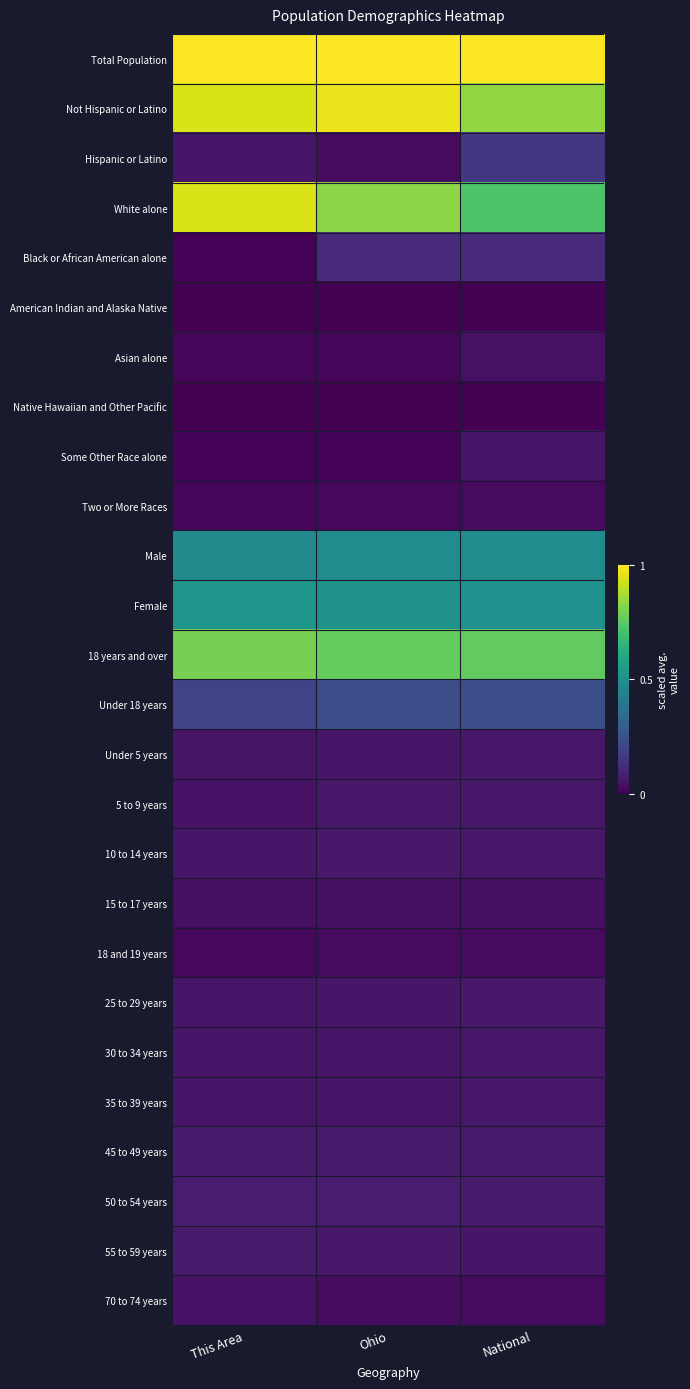

At which category is the sum across all series the highest?

Ohio